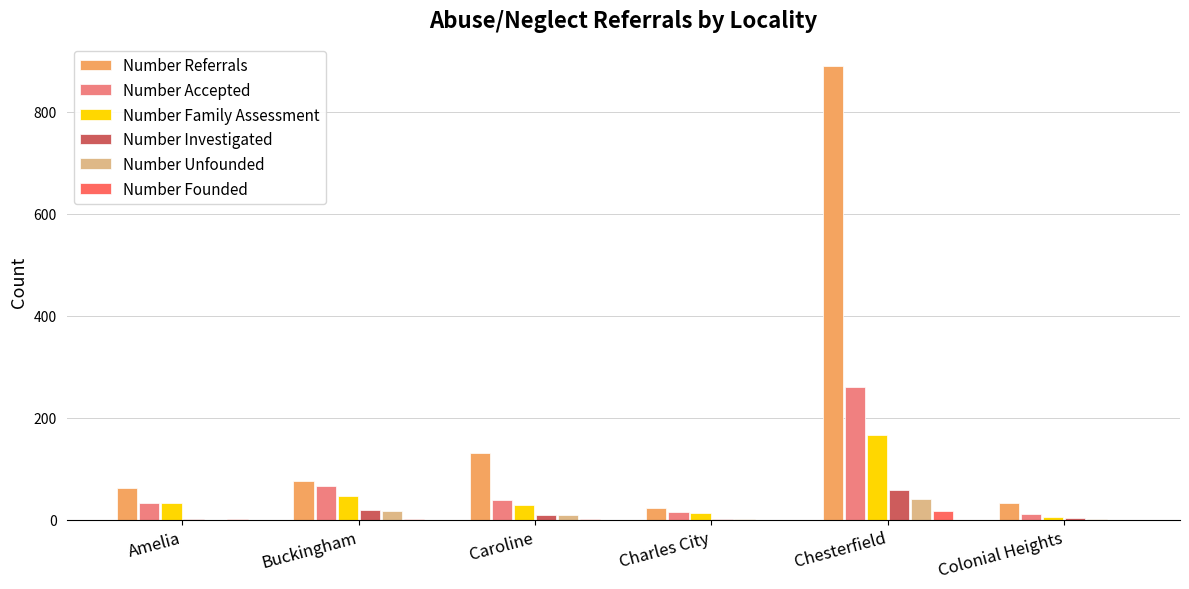

What is the sum of all Number Founded values?

21